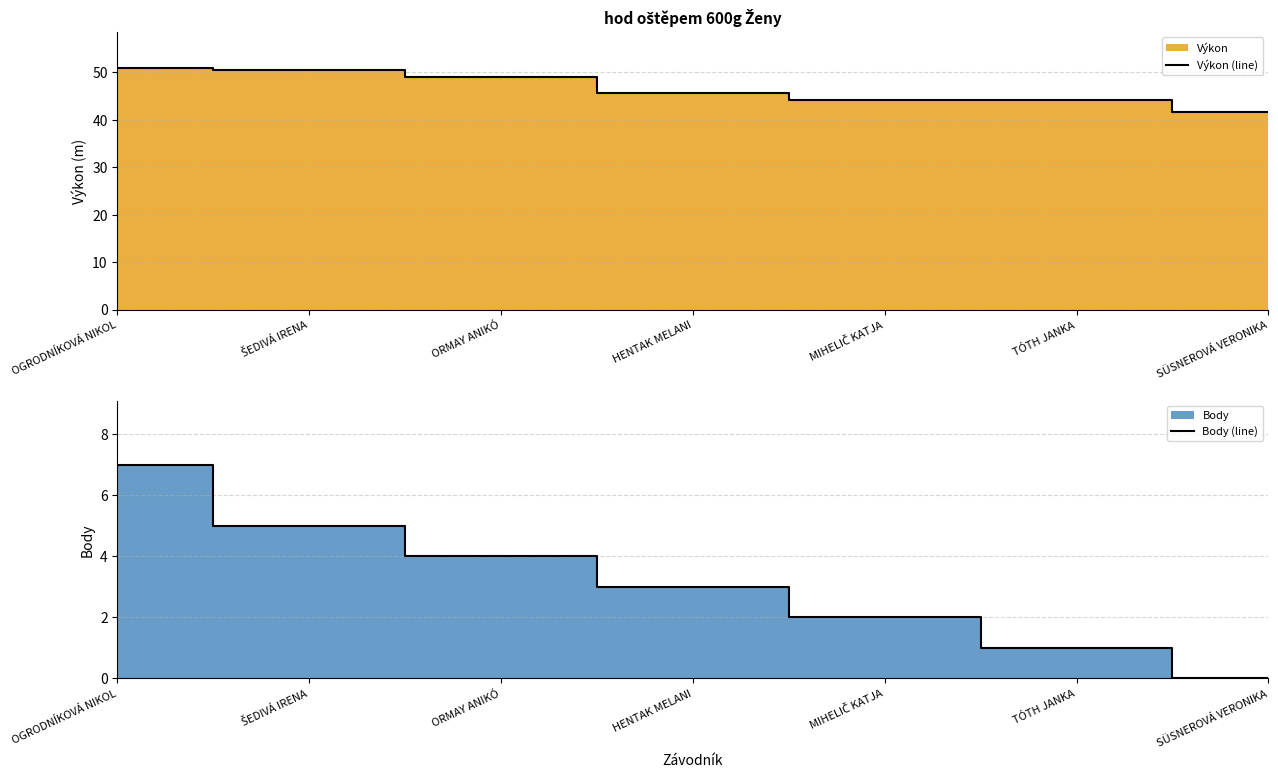

Which category has the highest value in the Výkon (line) series?

OGRODNÍKOVÁ NIKOL